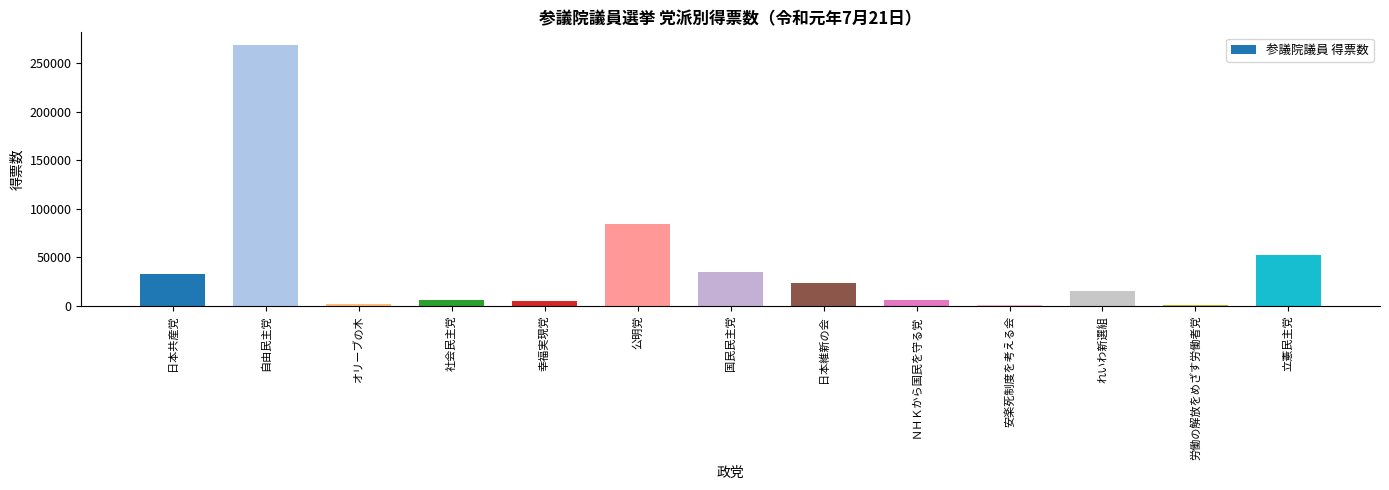

Which category has the highest value across all series?

自由民主党